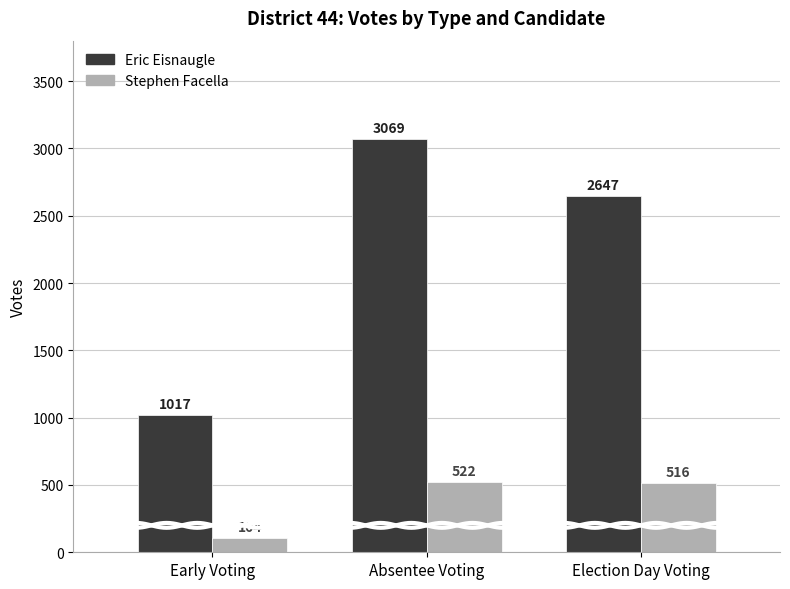

What is the difference between the maximum and minimum values in the Stephen Facella series?

418